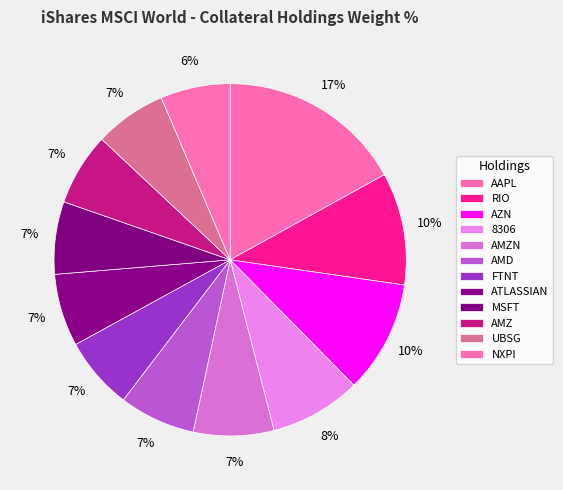

To the nearest percent, what is the difference between the largest and smallest slice percentages?

11%